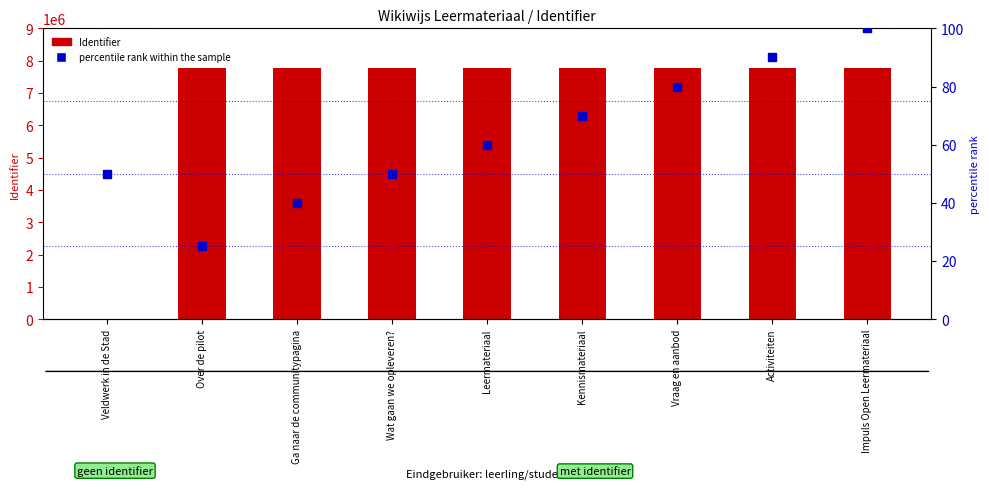

What are all the series names shown in the legend?

Identifier, percentile rank within the sample